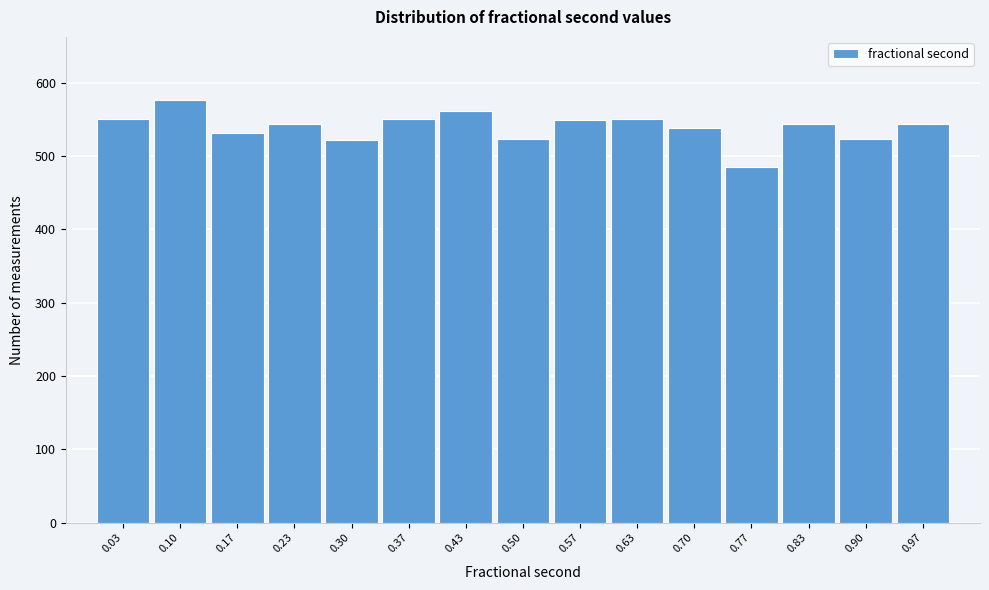

Which range on the x-axis has the tallest bar?

0.07 to 0.13